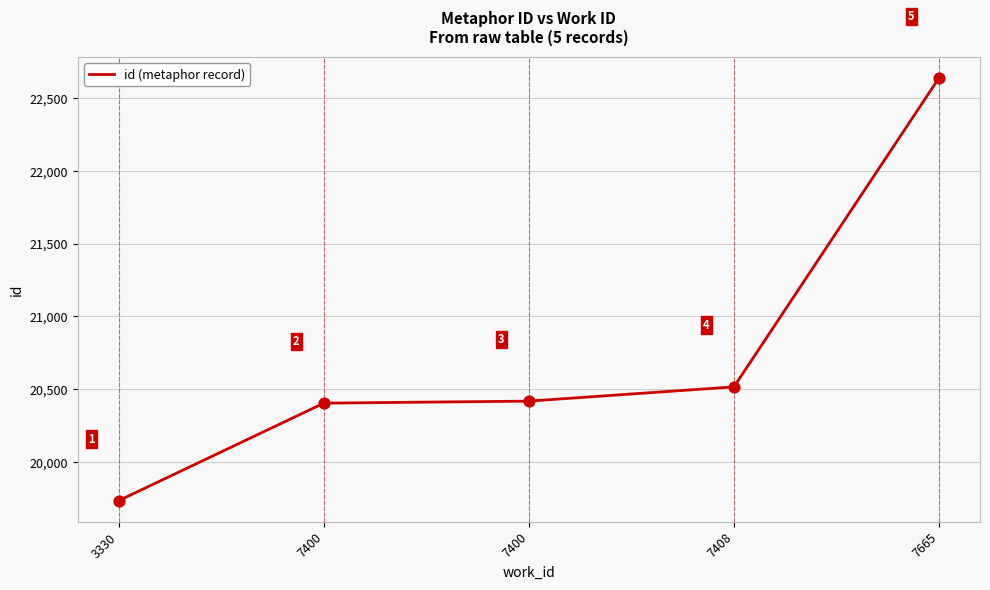

Approximately how many times larger is the value at 7408 compared to 3330?

1.0